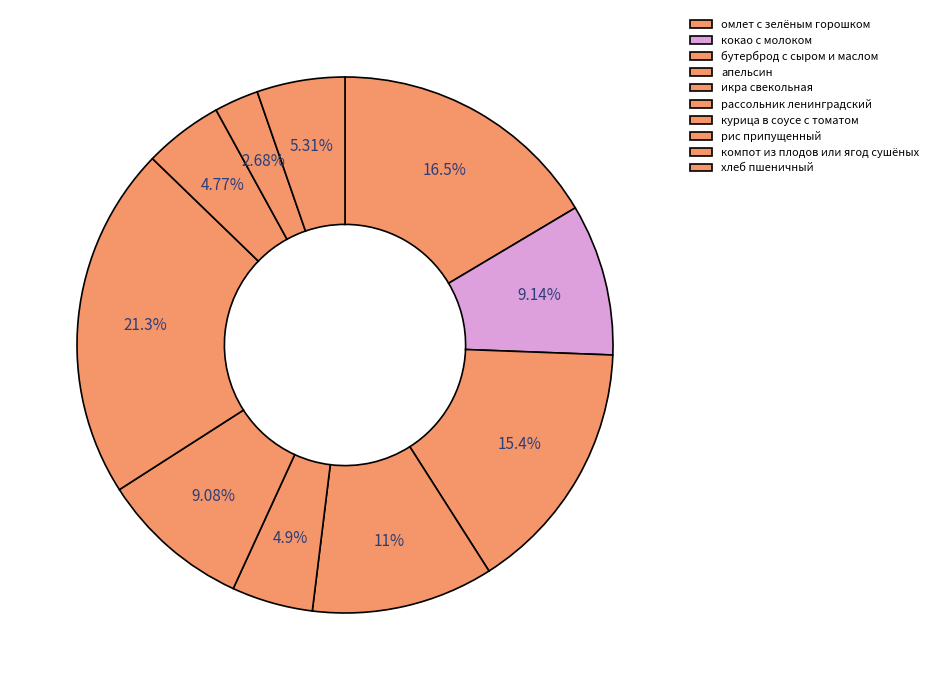

What is the change in value from икра свекольная to рассольник ленинградский?

+8.1